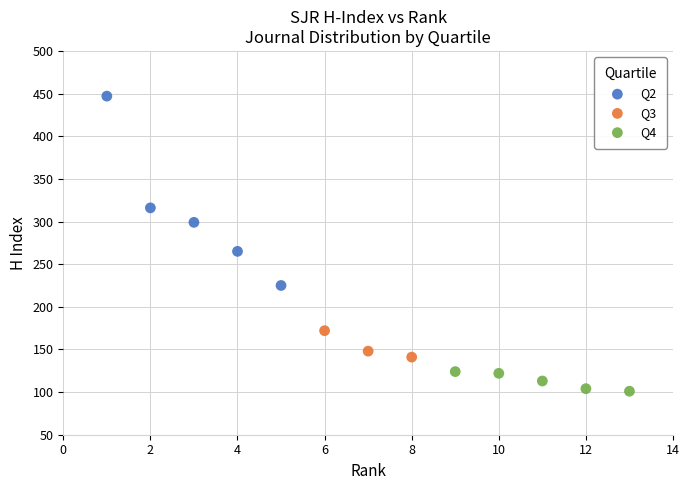

Which series contains the lowest Y value?

Q4